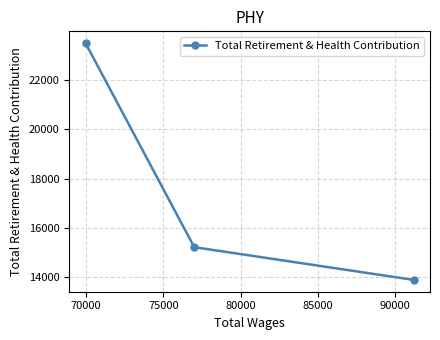

What is the average value?

17532